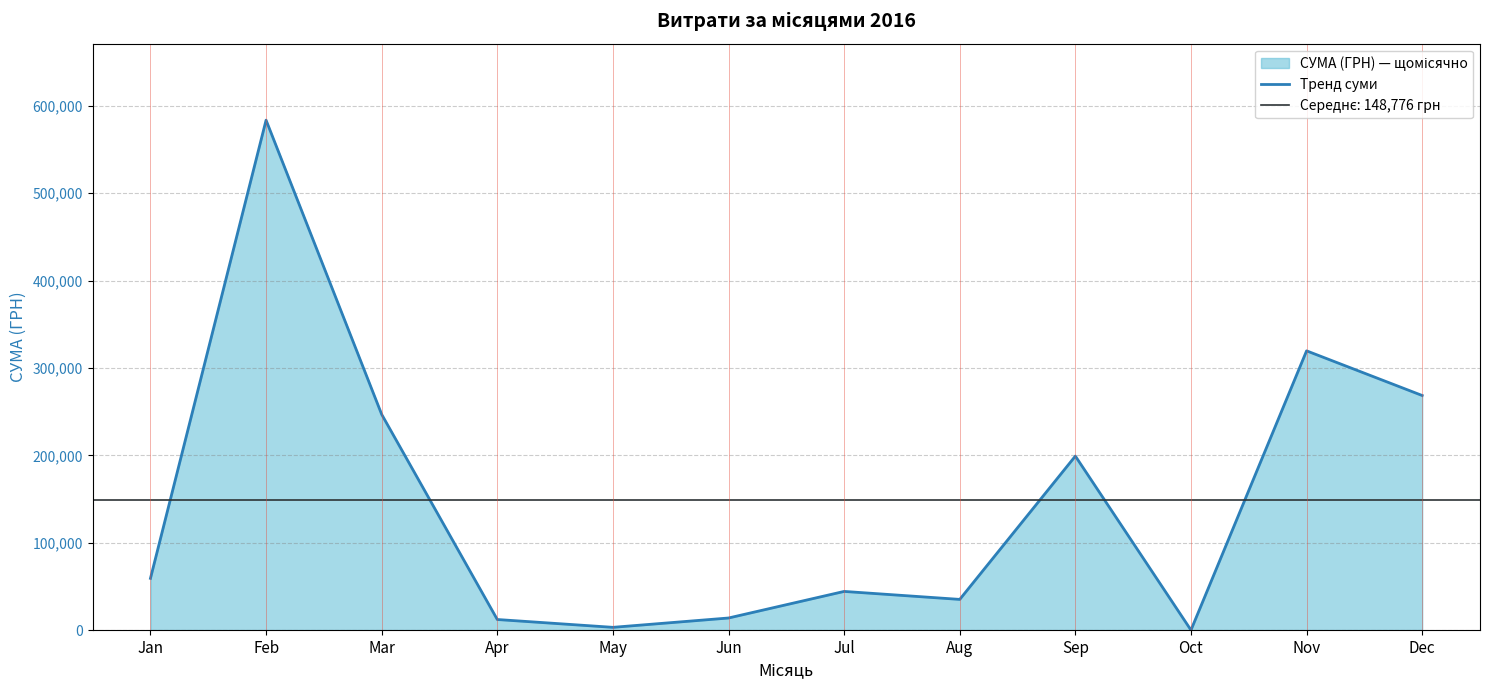

How many interior local valleys (lower than both neighbors) does the data have?

3